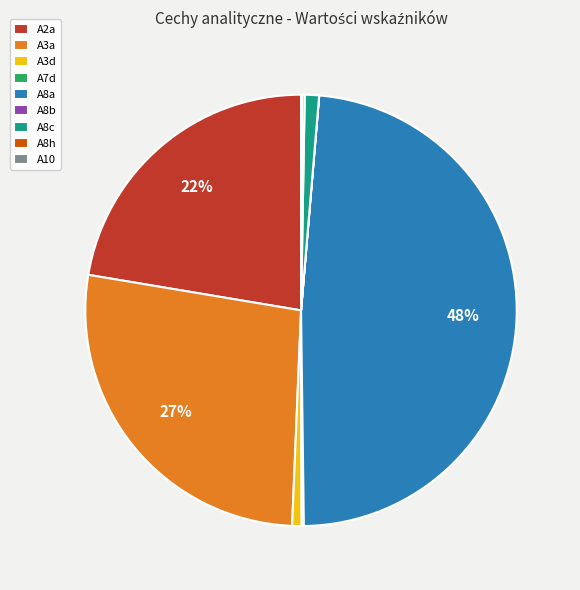

Is A2a the majority of the pie?

No